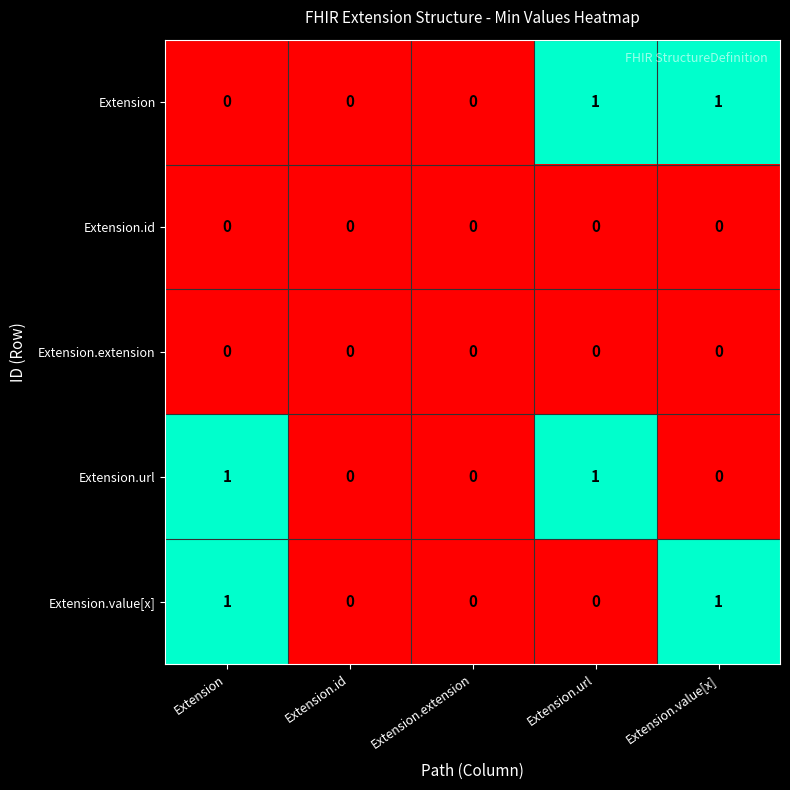

Count the number of data series in this chart.

5